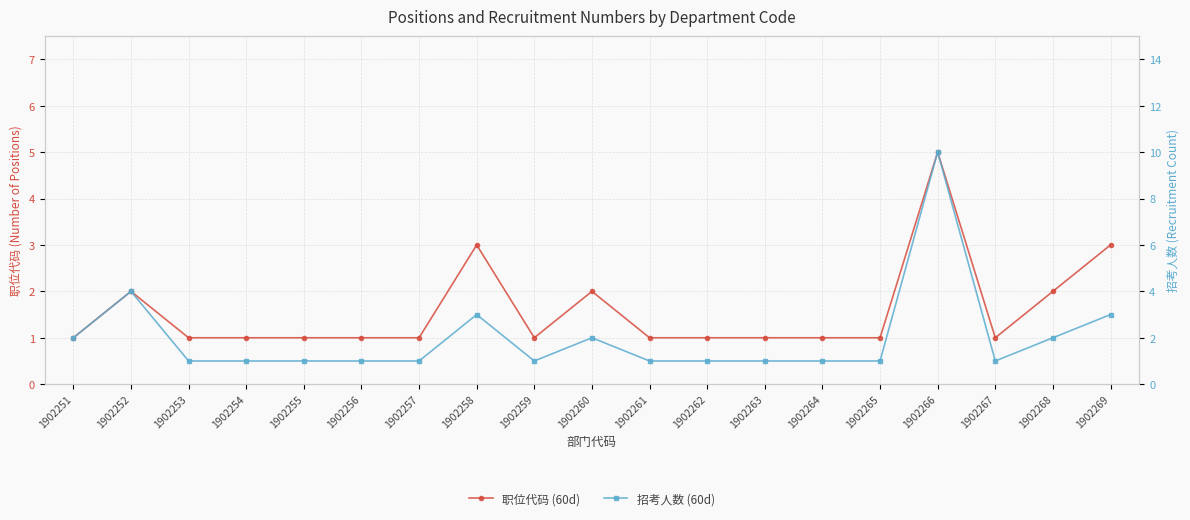

At which label is 职位代码 (60d) closest to 3?

1902258